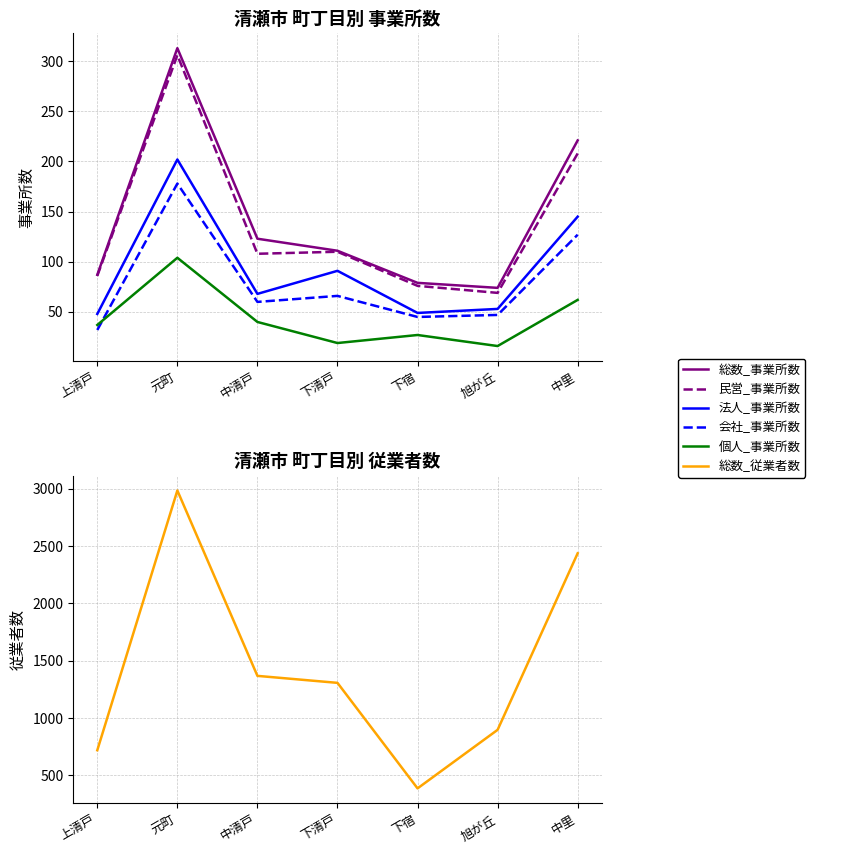

What is the label of the 3rd point from the left?

中清戸